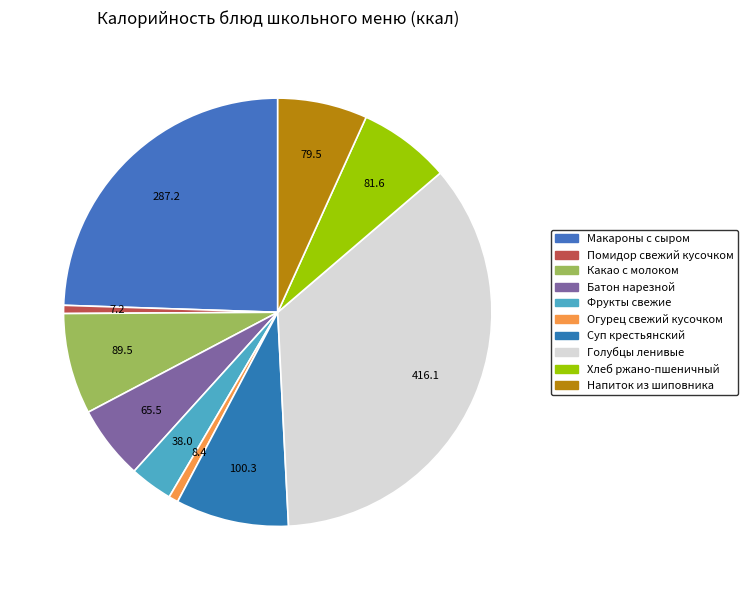

How many slices are in this pie chart?

10